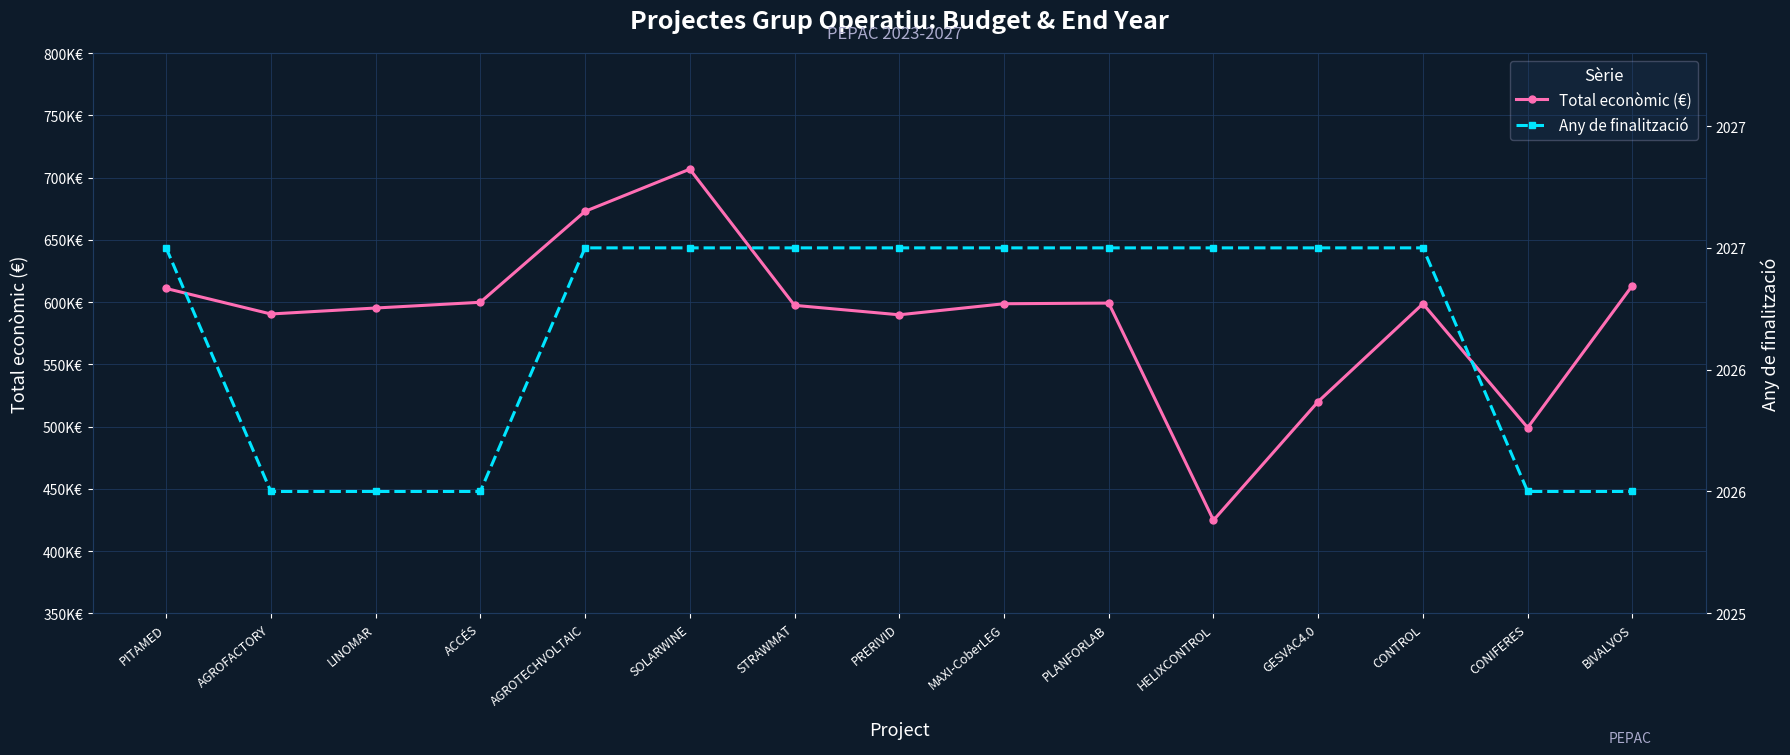

At how many categories does at least one series exceed 642397?

2